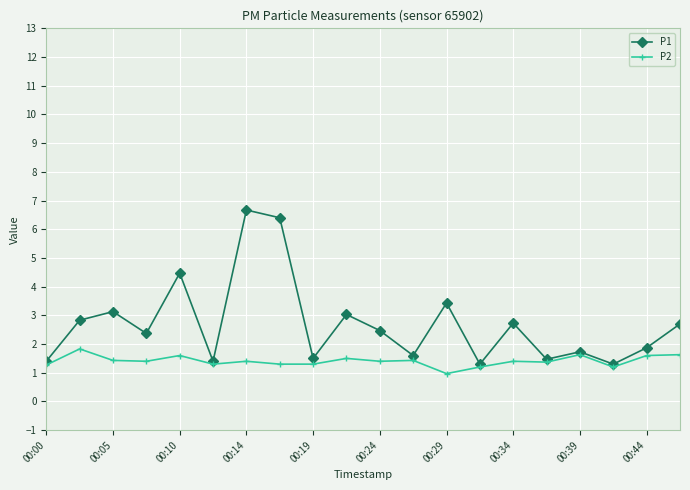

True or false: P2 has more than 1 interior local peaks.

True